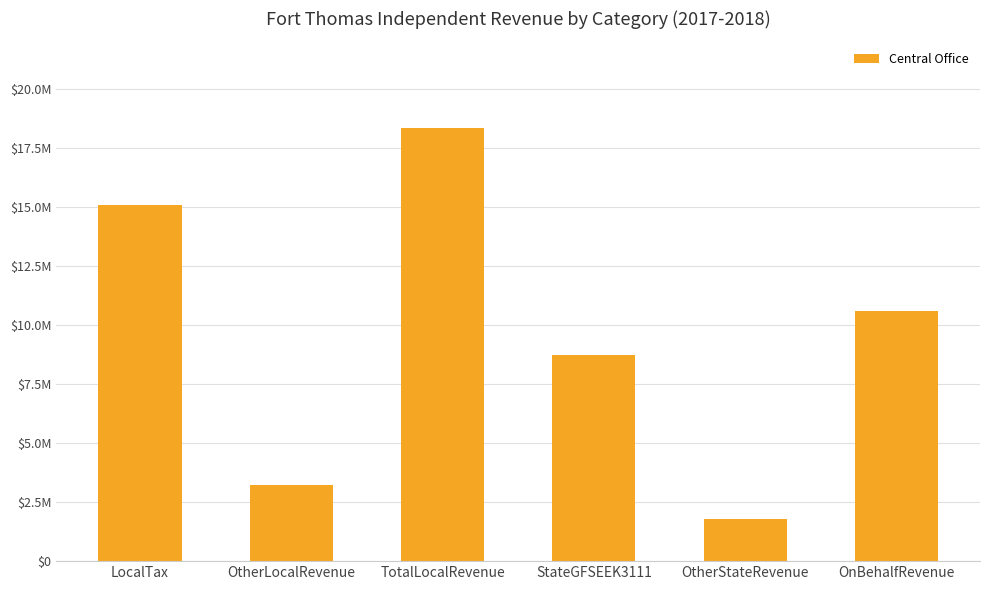

Where does the data first go above 10593741?

LocalTax